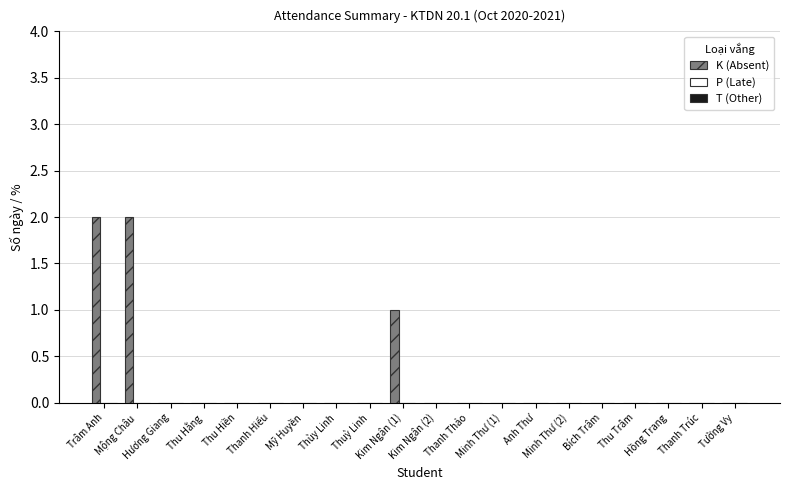

What is the sum of all values?

5